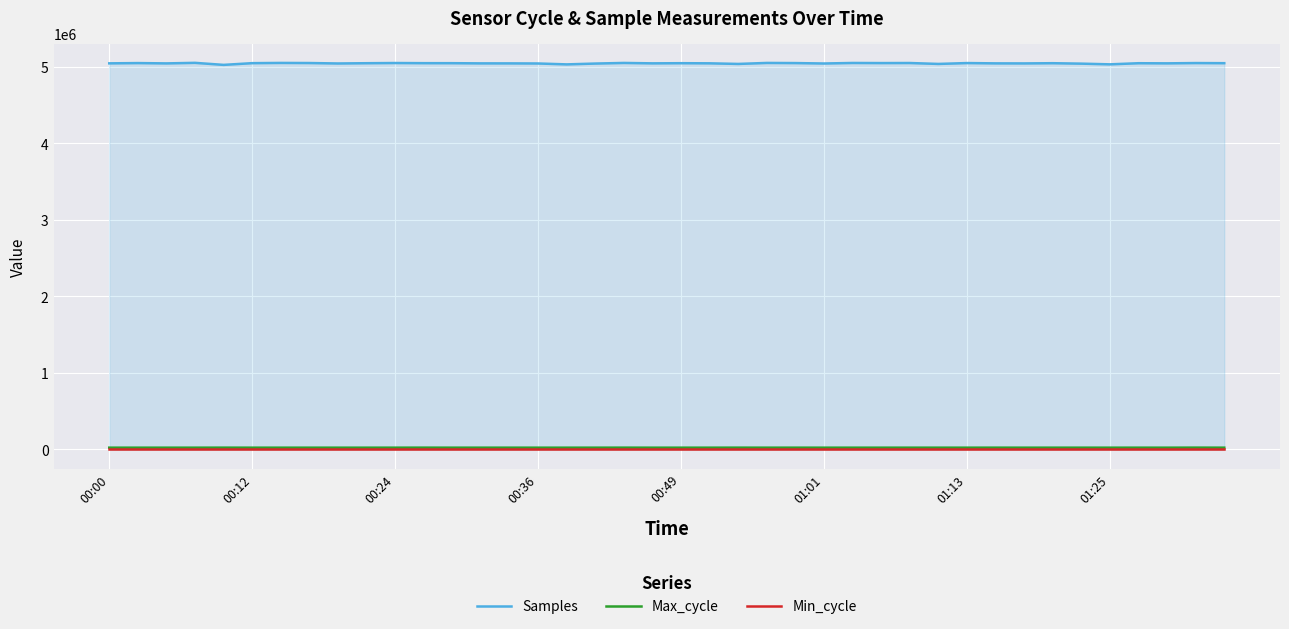

Rank the series at 22 from highest to lowest value.

Samples, Max_cycle, Min_cycle